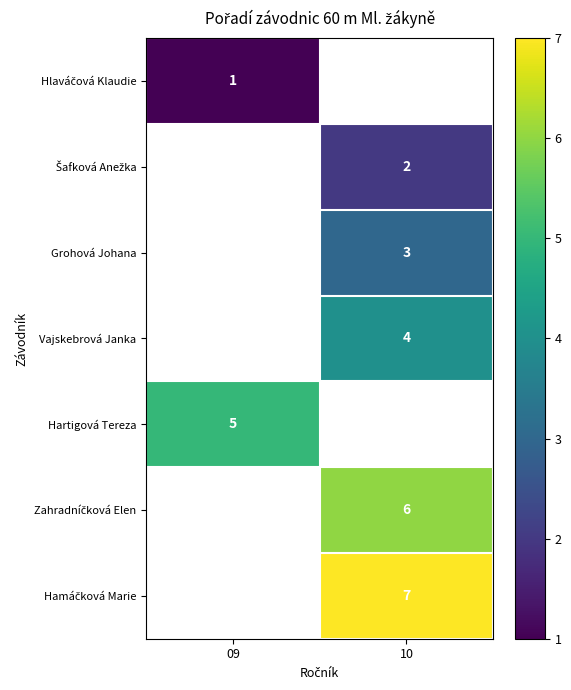

How many series are shown in this chart?

7